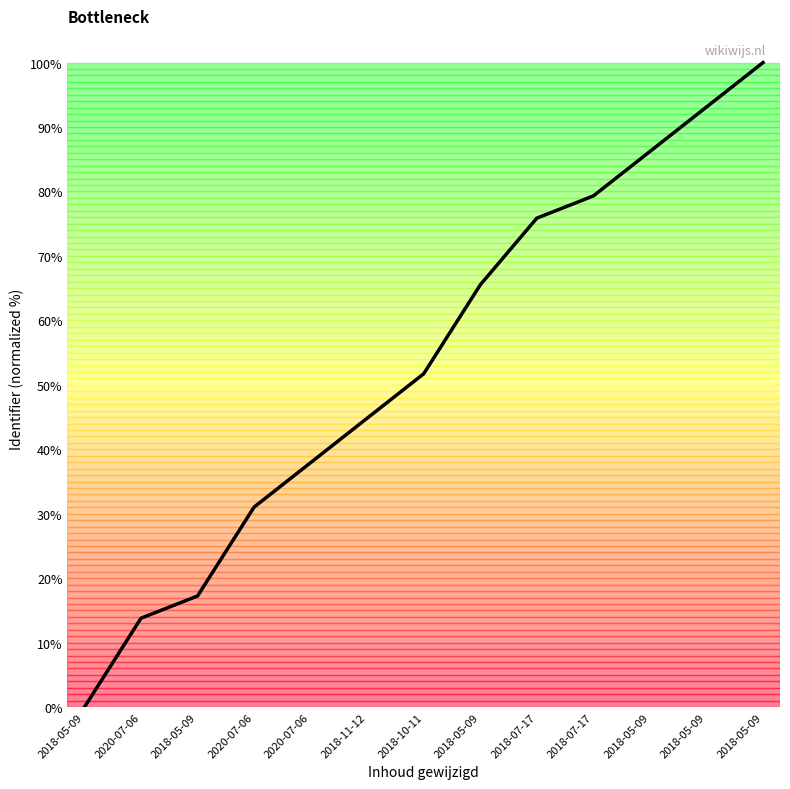

What is the label of the 2nd point from the right?

2018-05-09